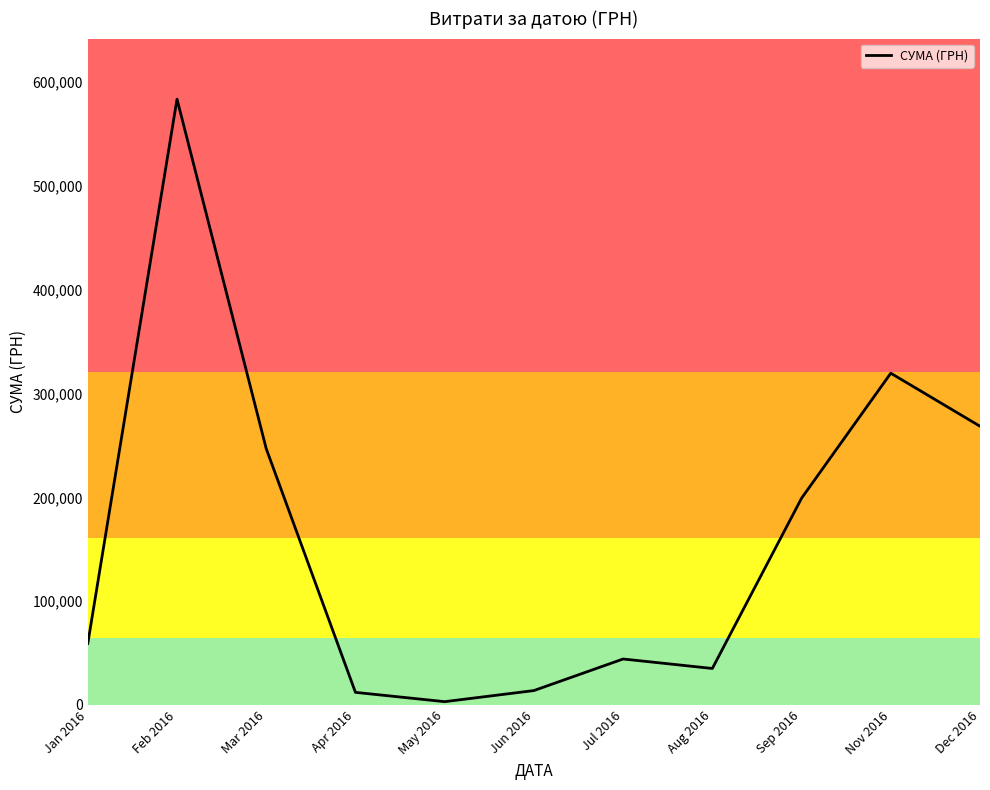

What is the difference between the second highest and minimum values?

316416.9